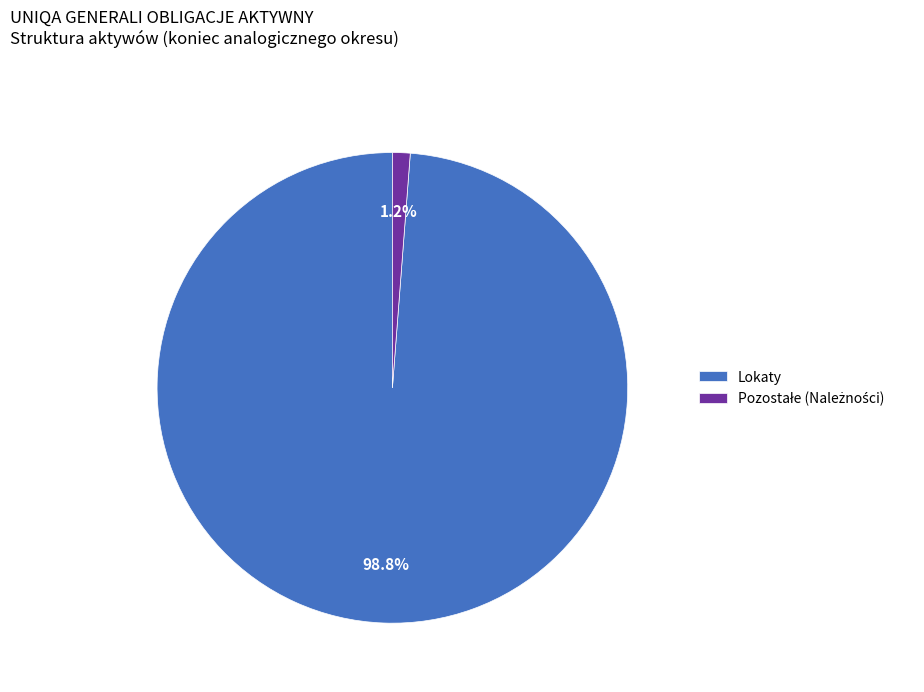

To the nearest percent, what is the difference between the largest and smallest slice percentages?

98%